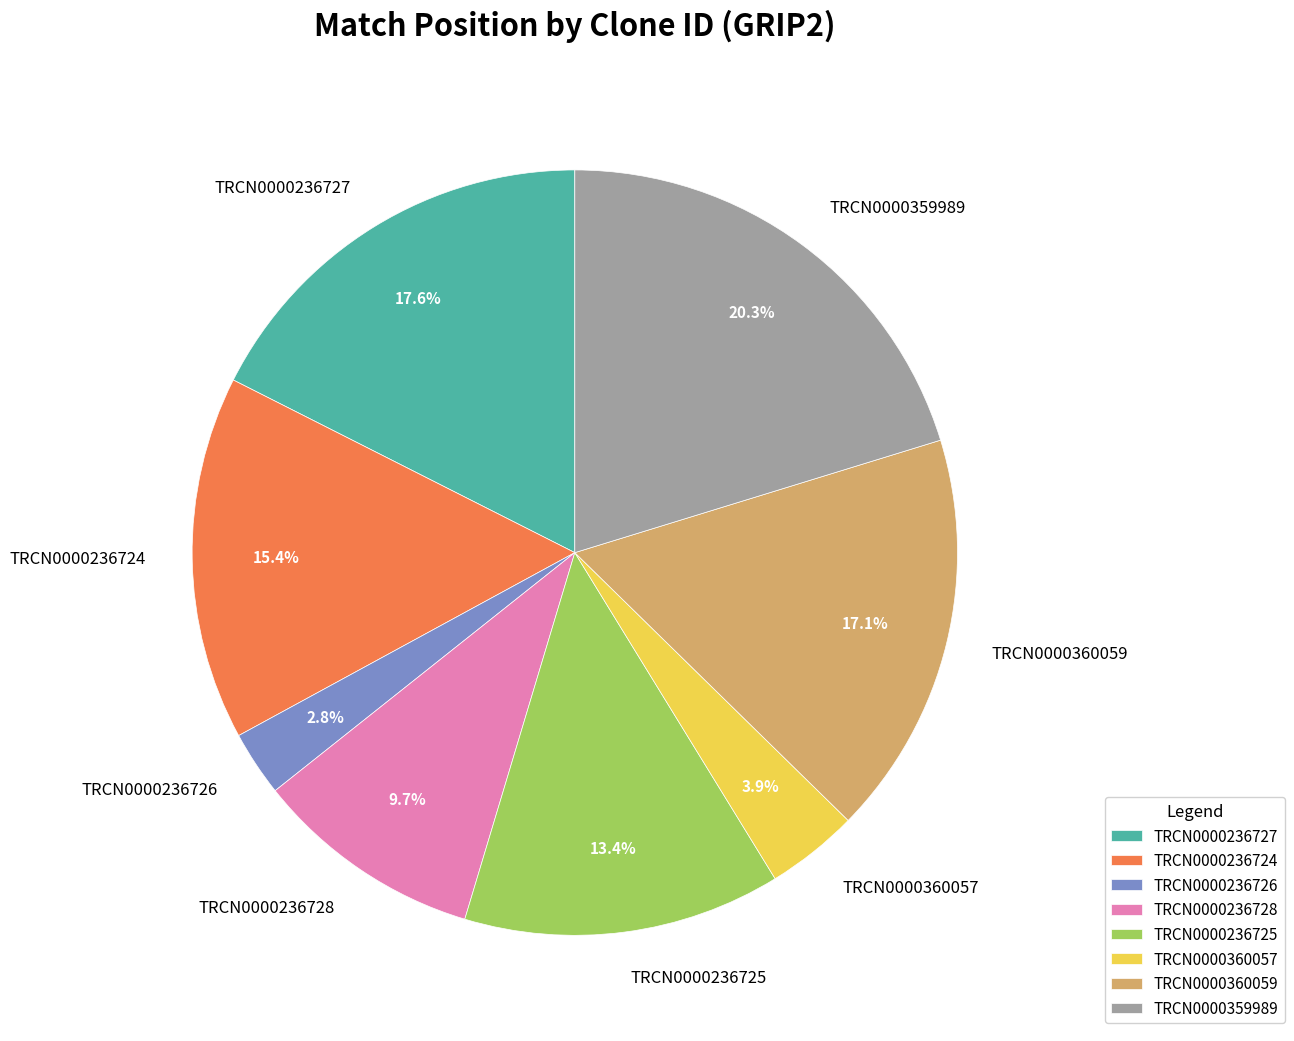

What percentage is the TRCN0000359989 slice, to the nearest percent?

20%